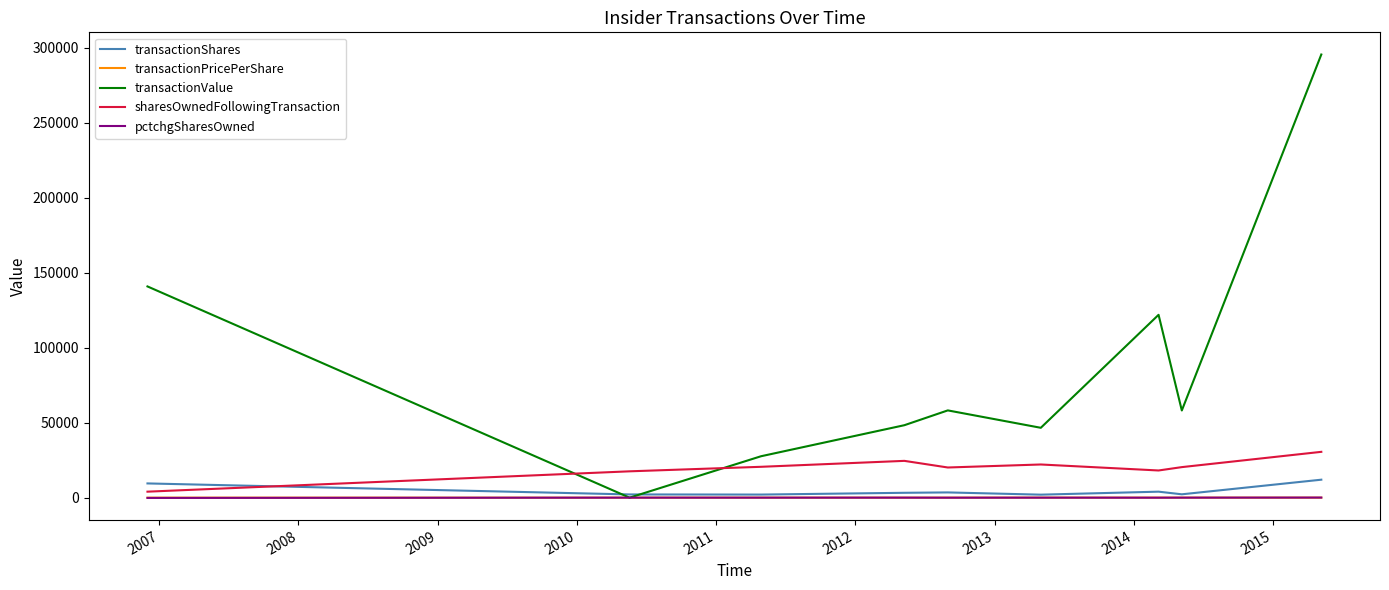

What is the maximum value shown in the chart?

295569.0